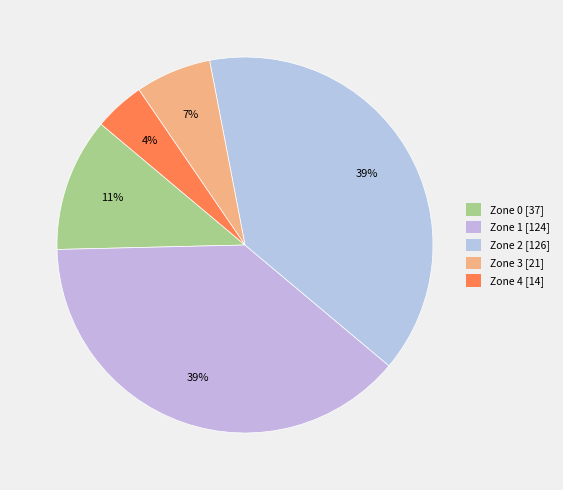

Count the number of slices in the pie.

5